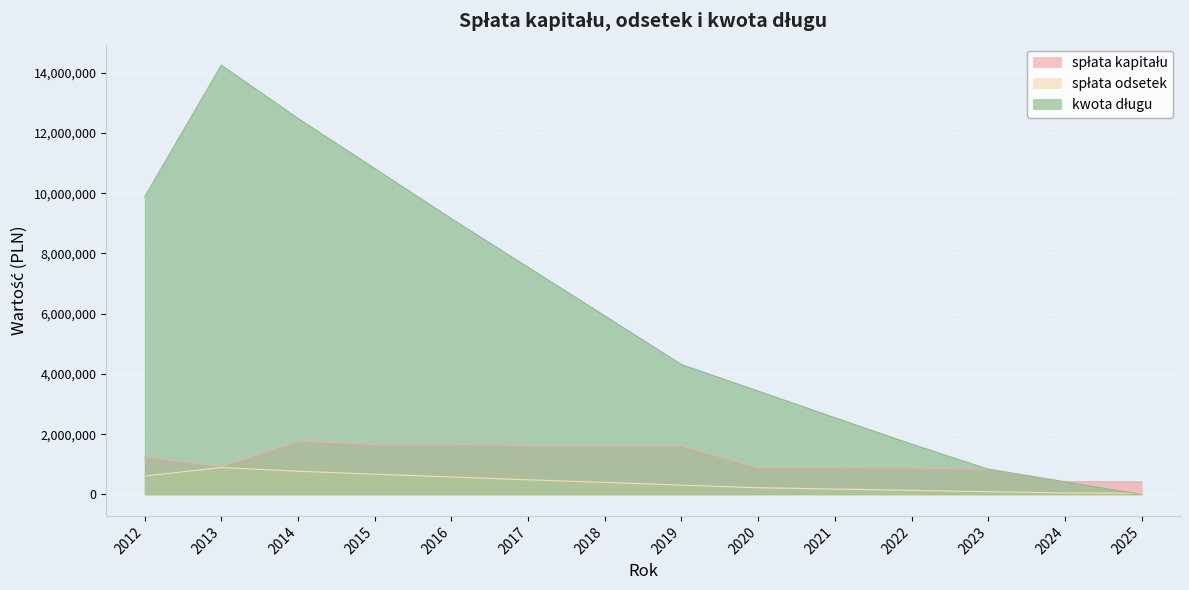

Is it true that spłata kapitału equals 2278865.7 at 2016?

False